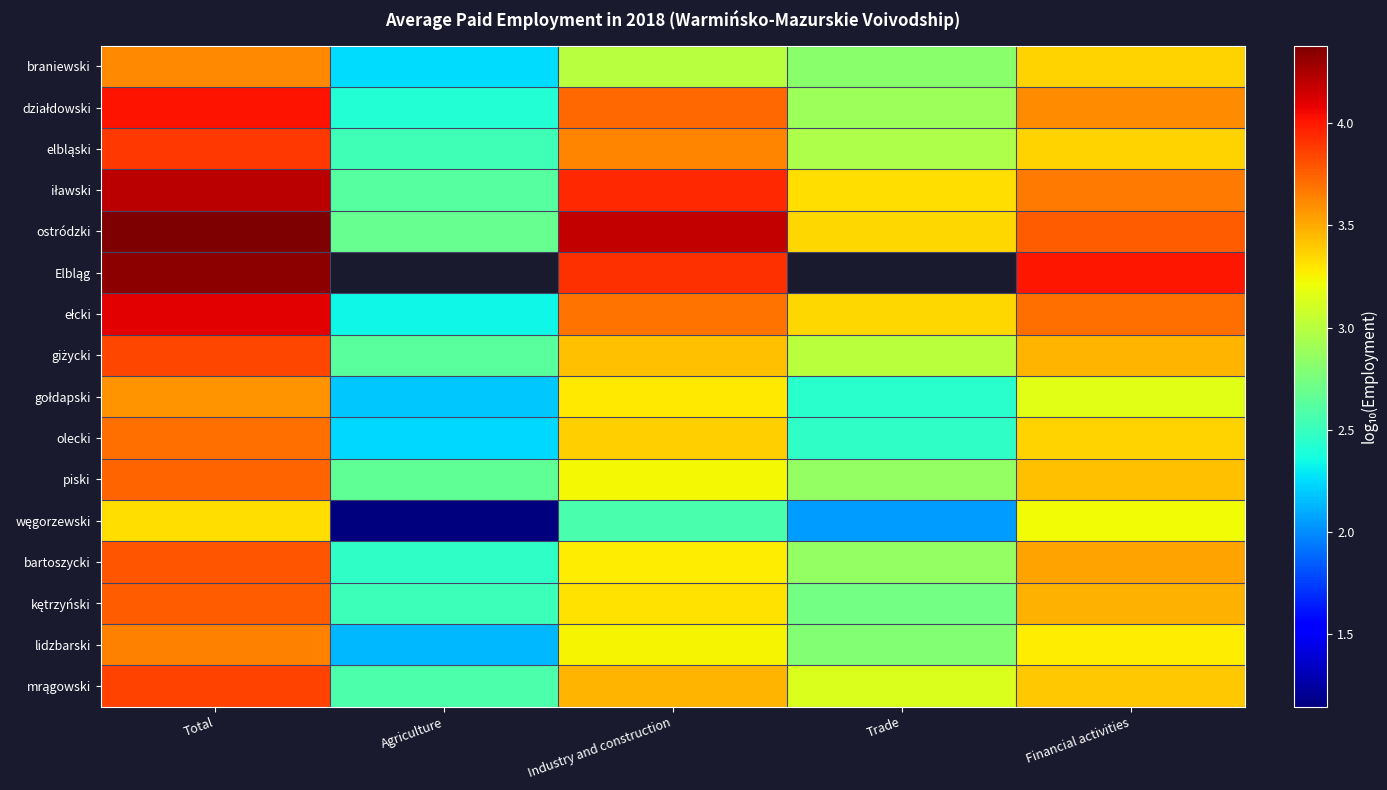

Is the value of ostródzki at Financial activities greater than the value of piski at Industry and construction?

Yes